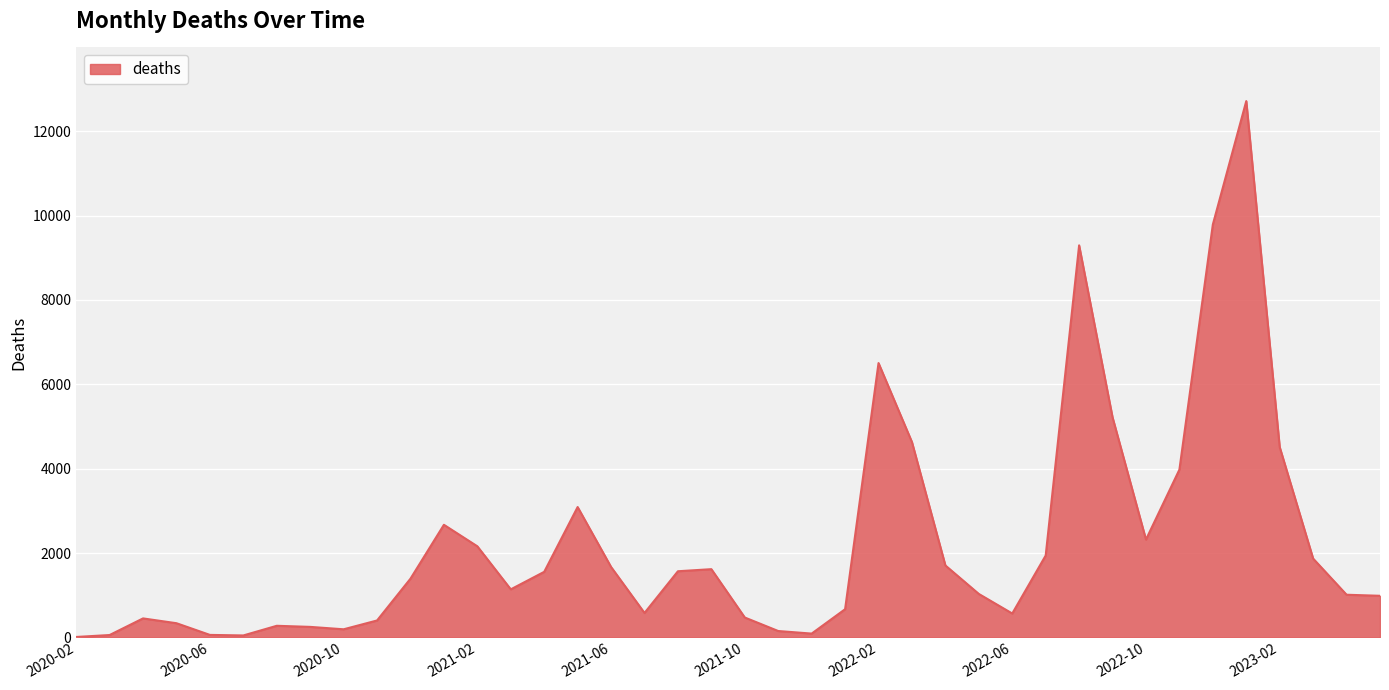

What is the minimum value shown in the chart?

10